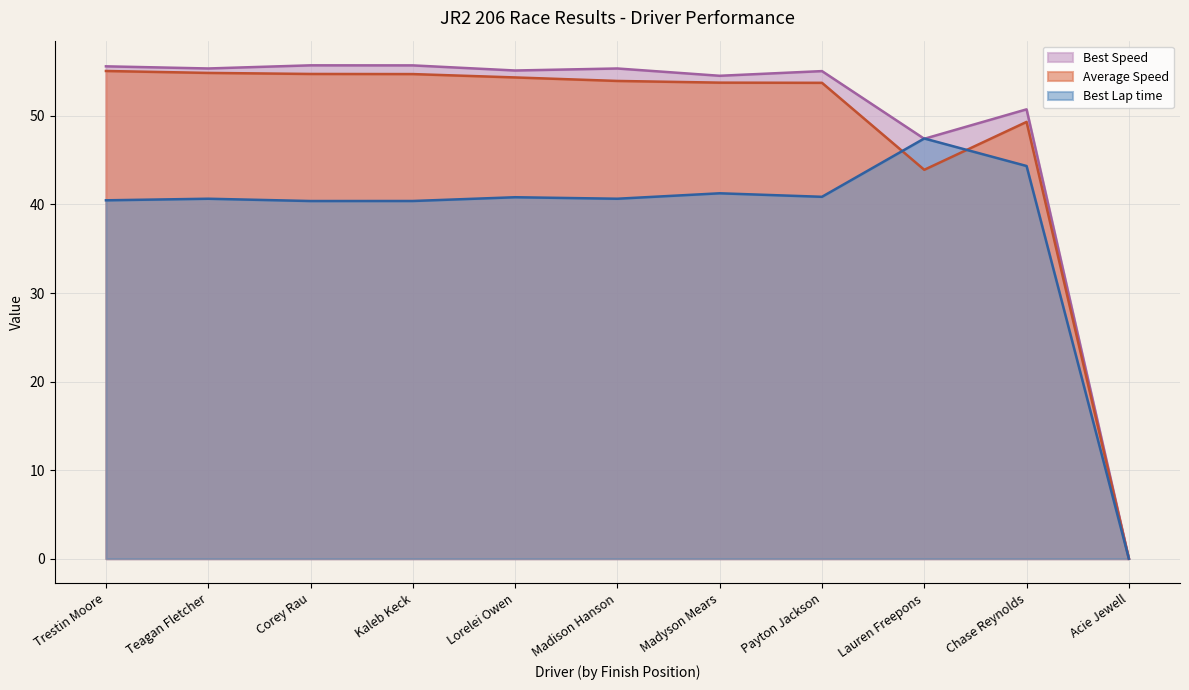

How many lines are shown in the chart?

3